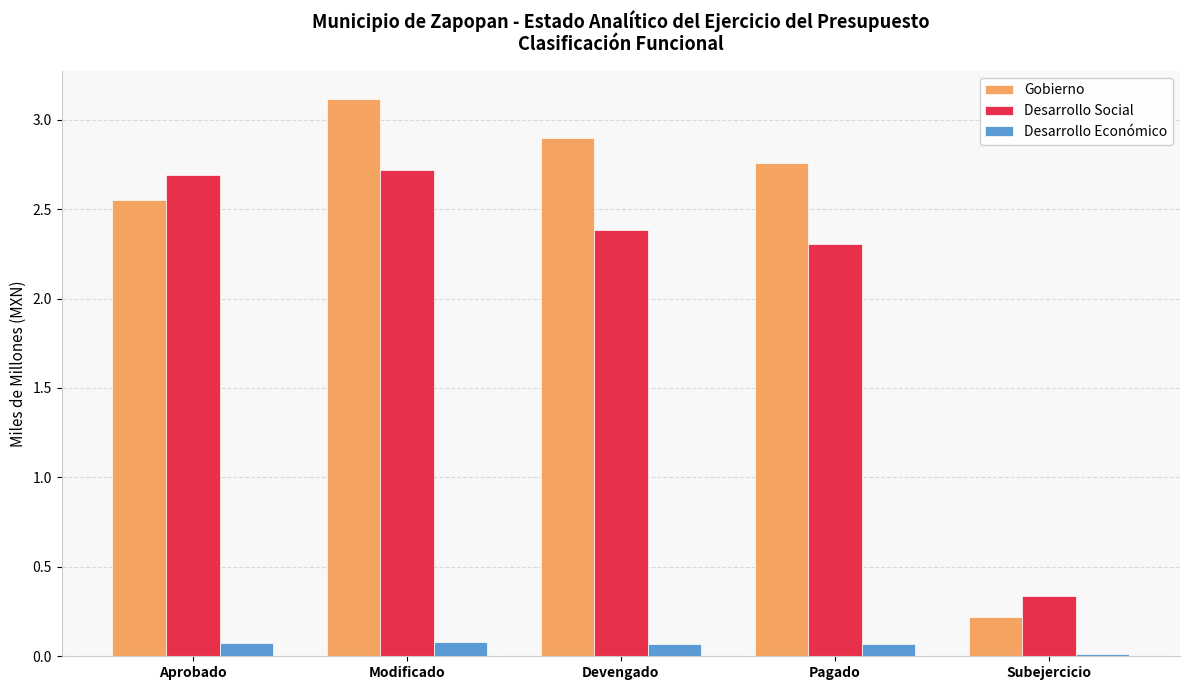

What is the spread (max minus min) of values at Pagado?

2.7